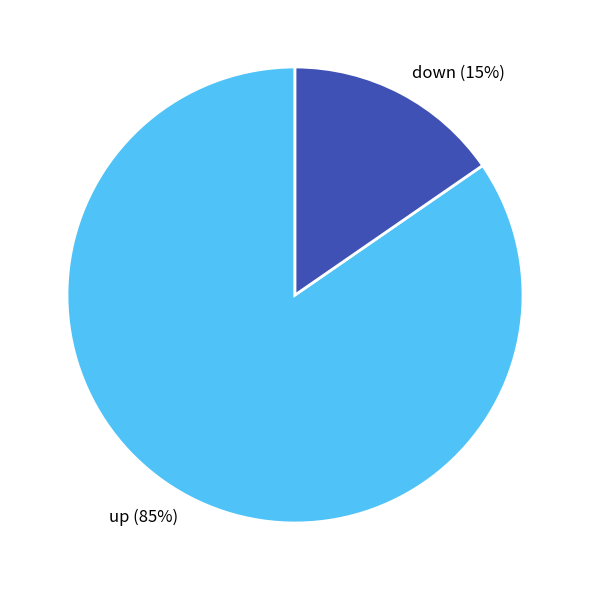

Is the sum of down and up greater than half?

Yes